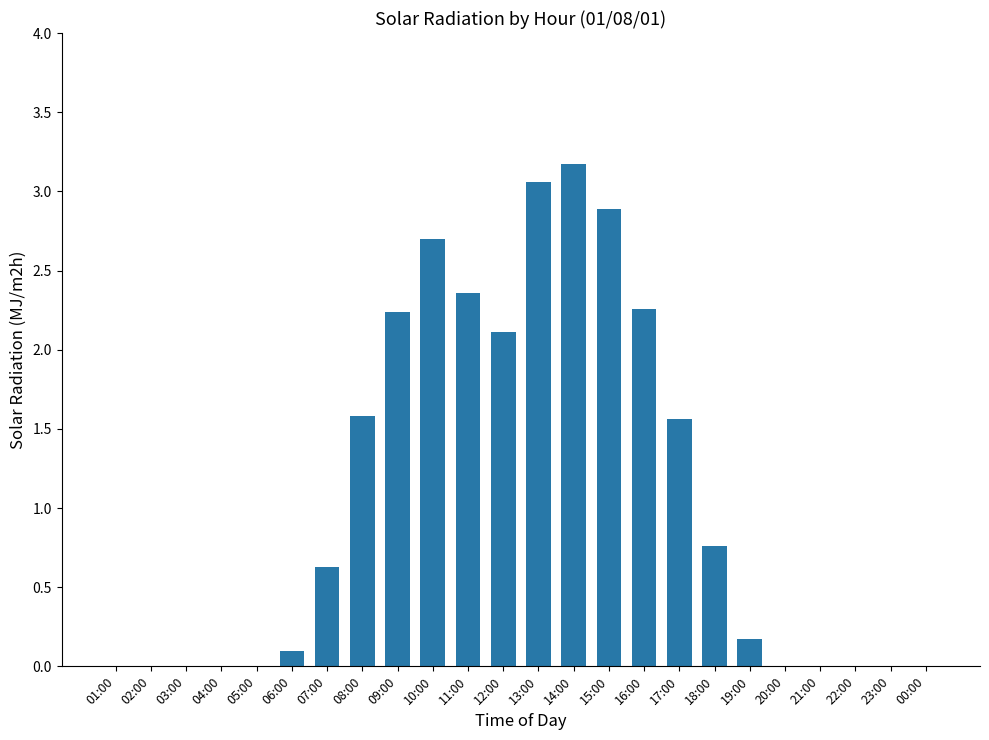

What is the sum of all values?

25.6